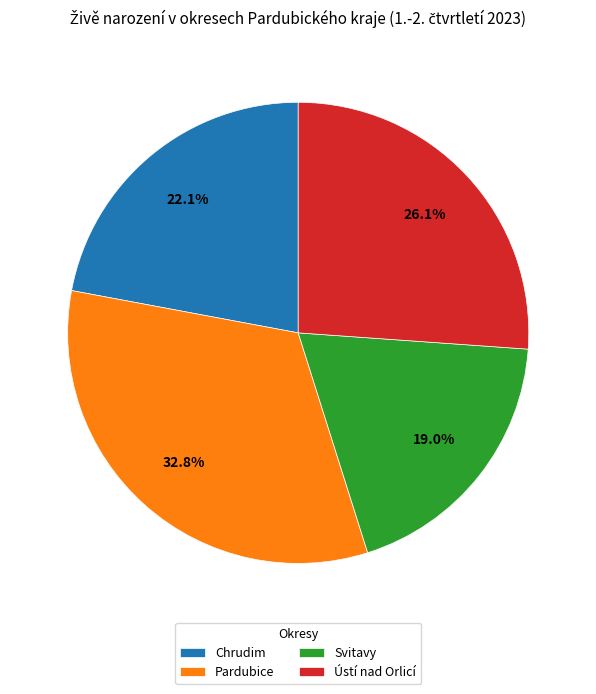

What is the smallest slice in the pie chart?

Svitavy